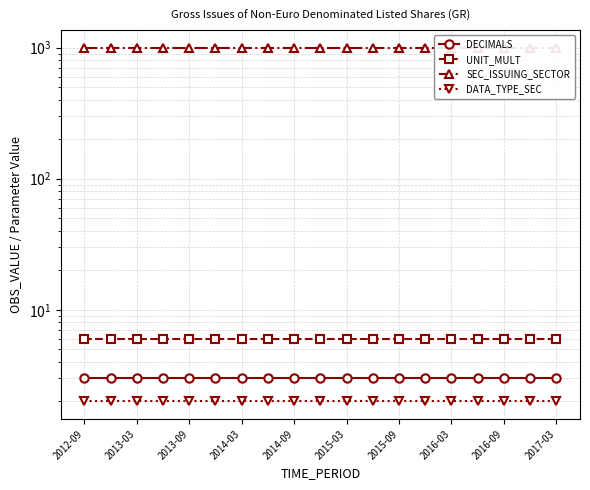

What is the smallest value displayed?

2